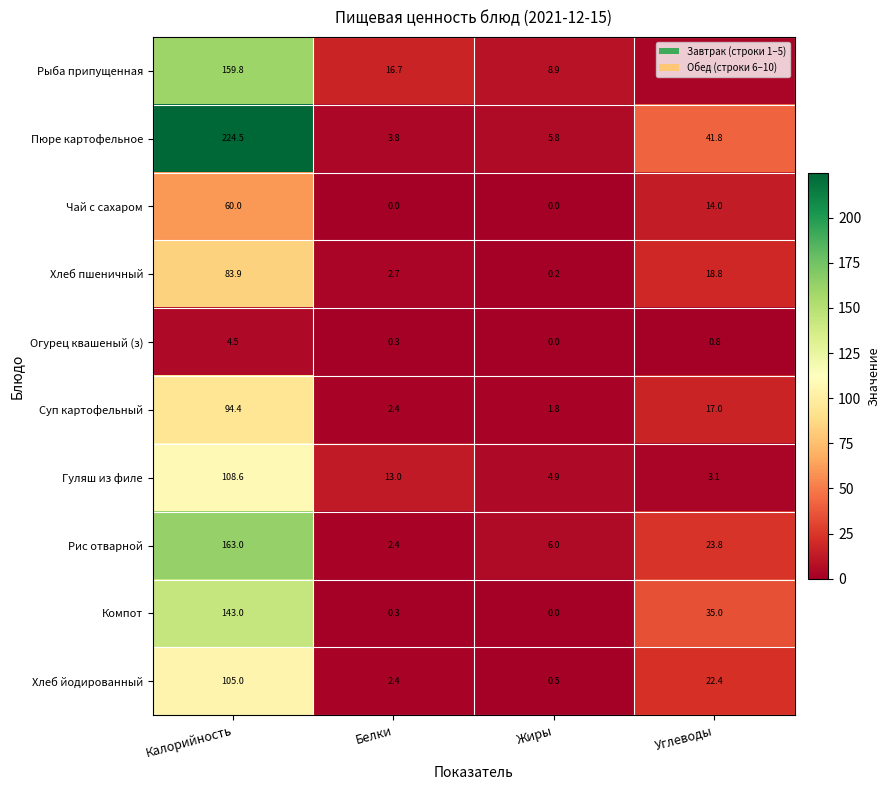

At Калорийность, list the series in order from largest to smallest.

Пюре картофельное, Рис отварной, Рыба припущенная, Компот, Гуляш из филе, Хлеб йодированный, Суп картофельный, Хлеб пшеничный, Чай с сахаром, Огурец квашеный (з)